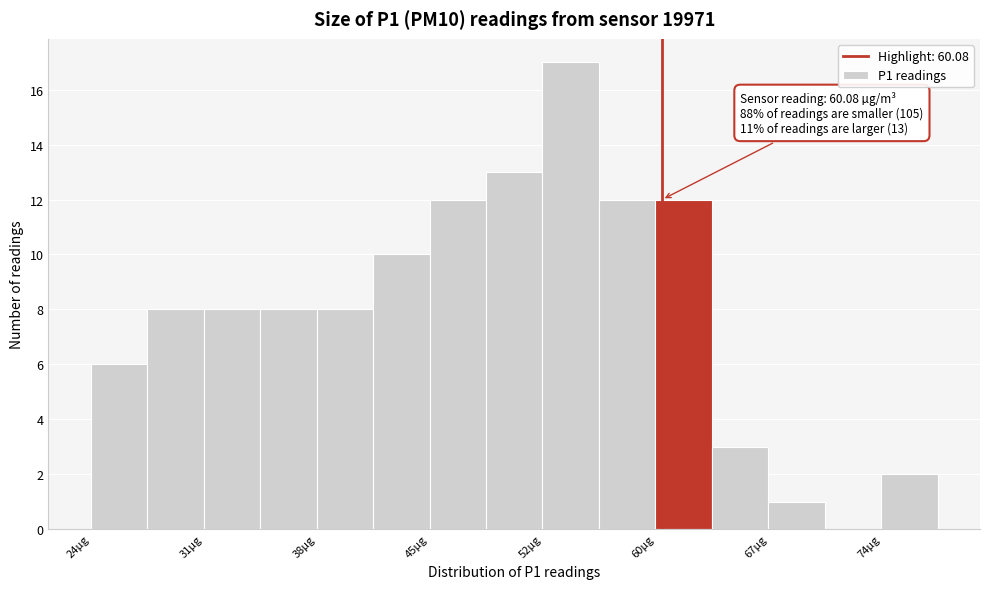

Around what value on the x-axis is the tallest bar? Give the approximate position of its centre, as read against the axis.

54